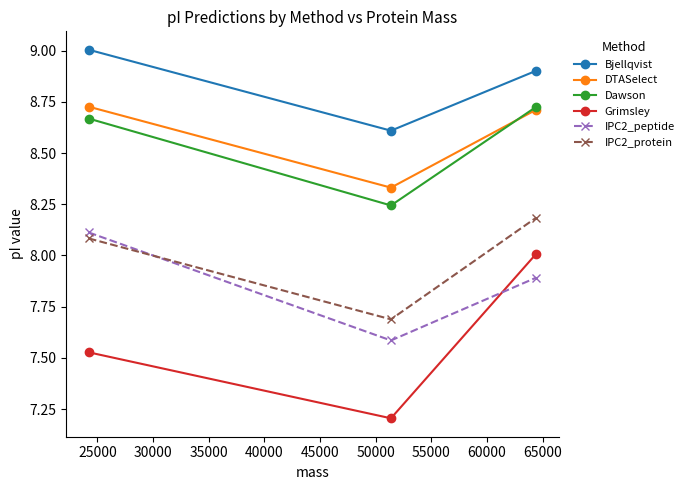

What is the value of the IPC2_protein point at the 1st from the left?

8.1